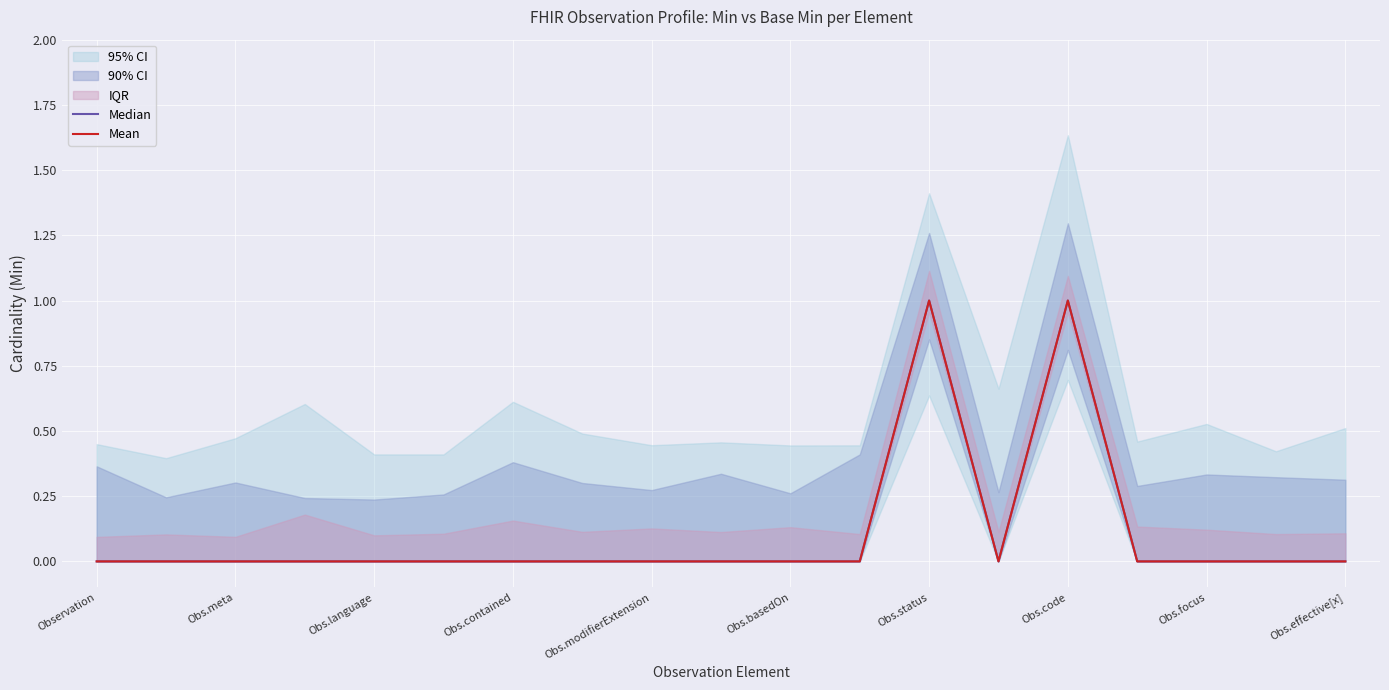

Between 11 and 14, which is larger?

14